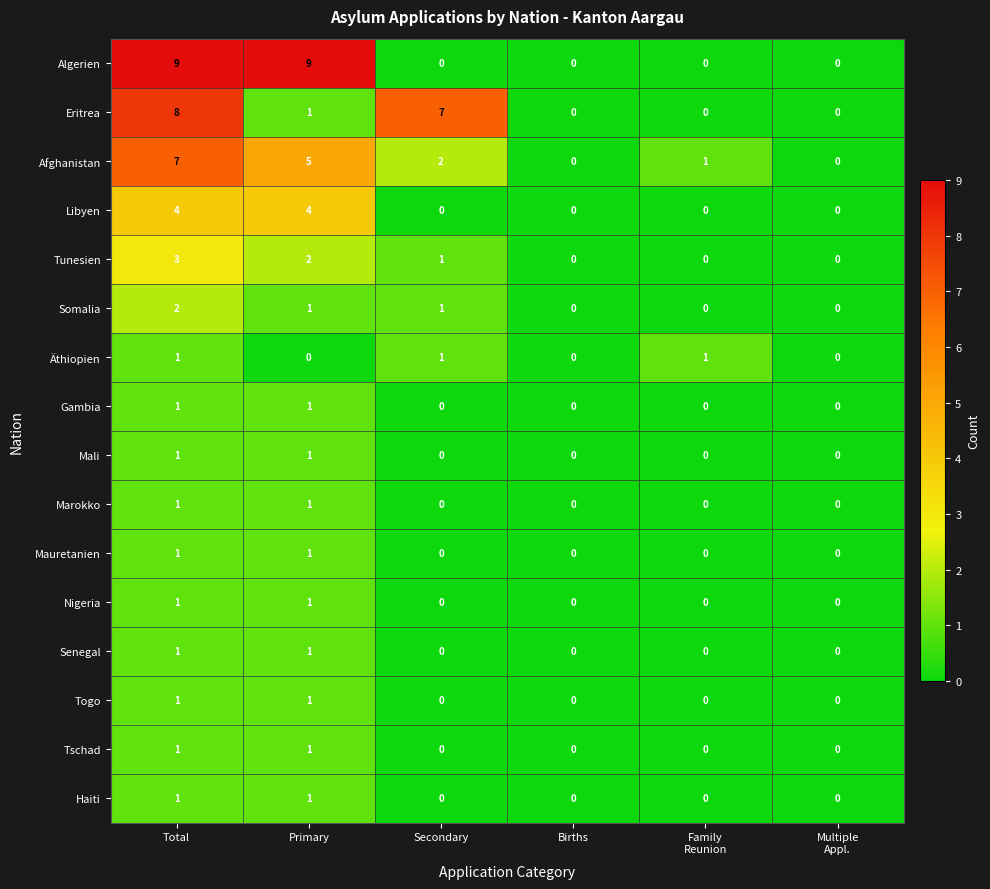

The value of Gambia at Secondary is 0. True or false?

True